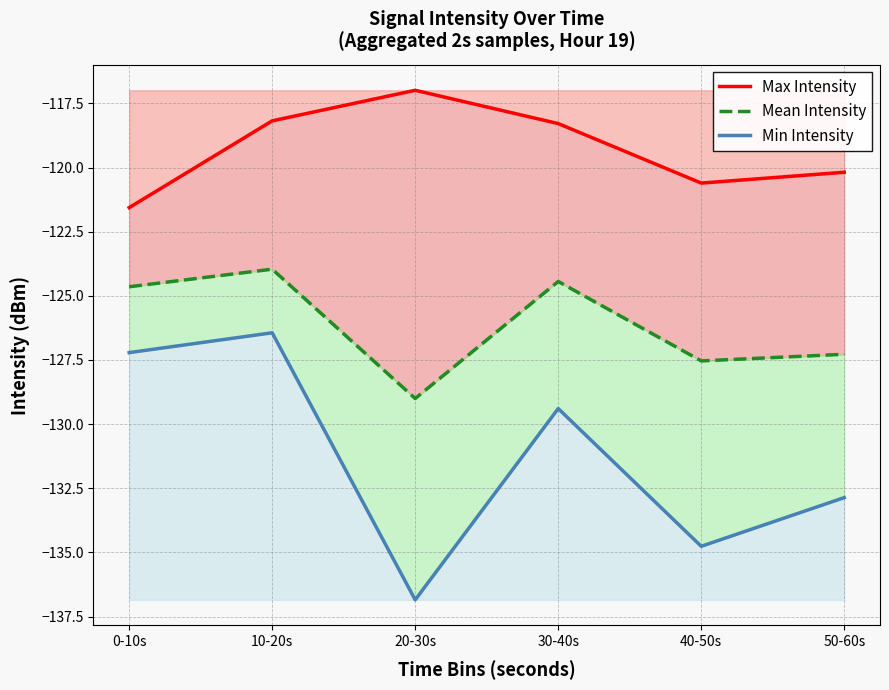

What is the difference between the second highest and minimum values in the Max Intensity series?

3.4